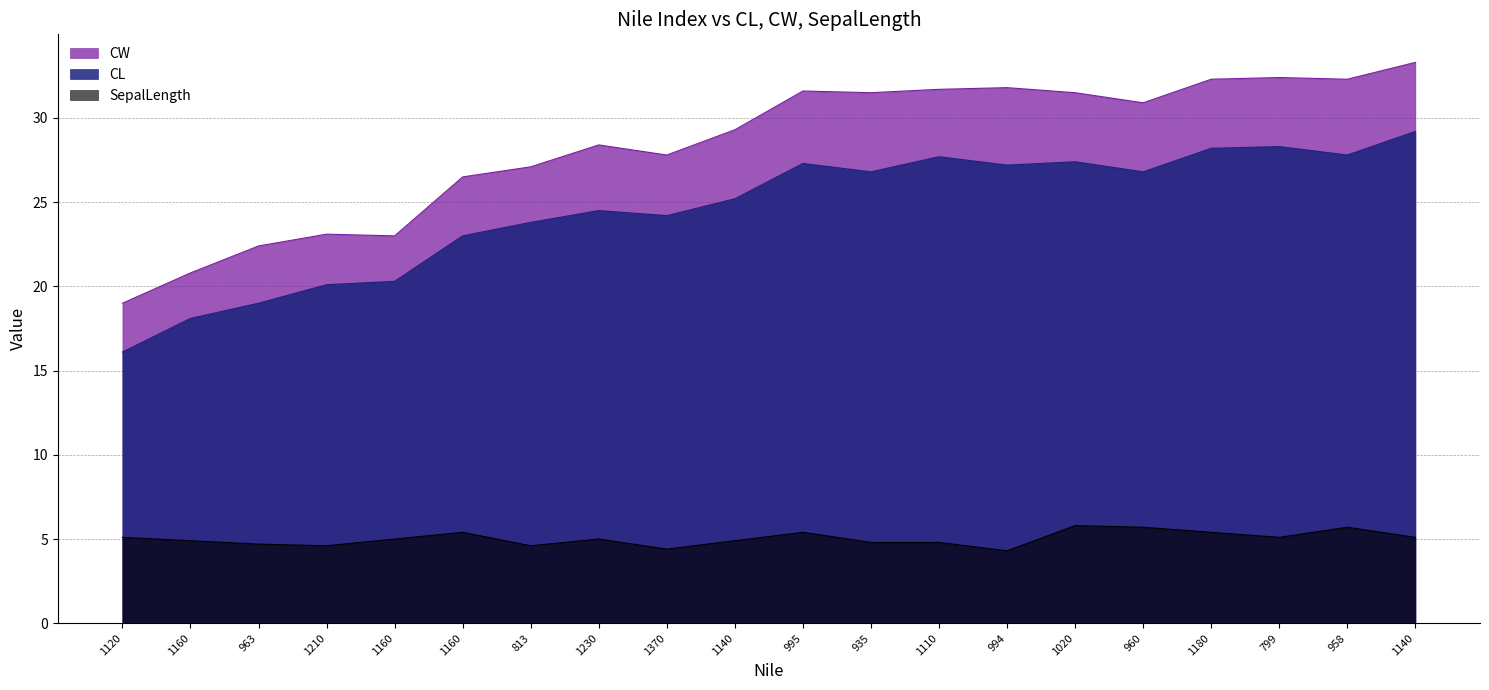

What are all the series names shown in the legend?

CW, CL, SepalLength